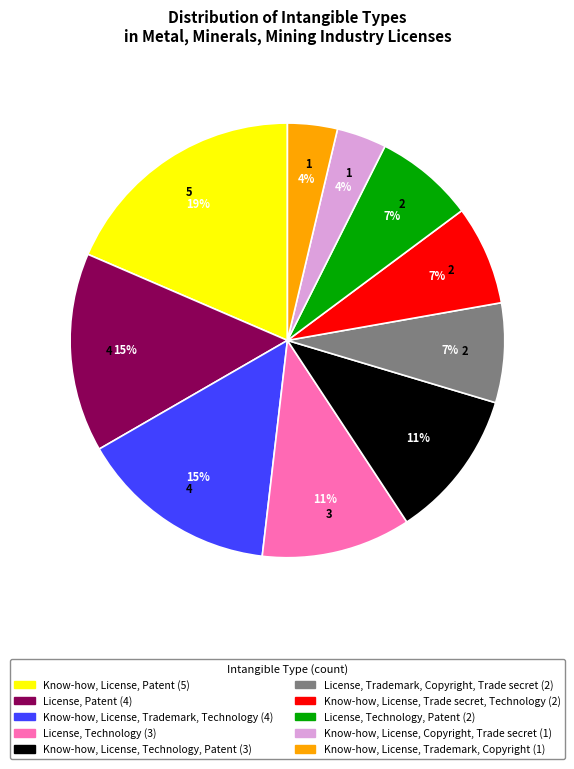

To the nearest percent, what is the average slice percentage?

10%